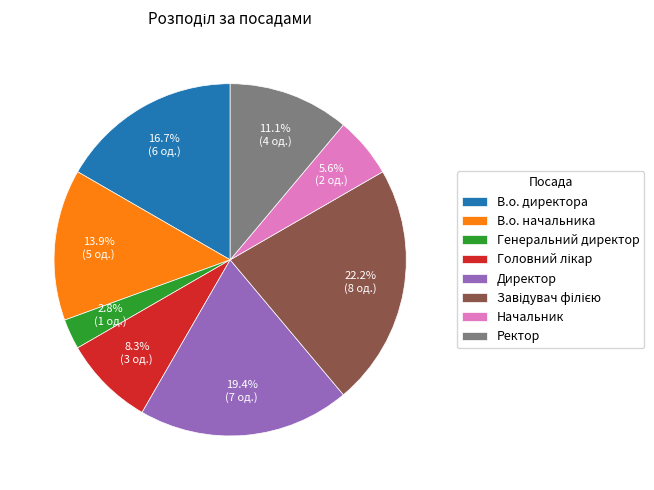

Is Начальник the majority of the pie?

No